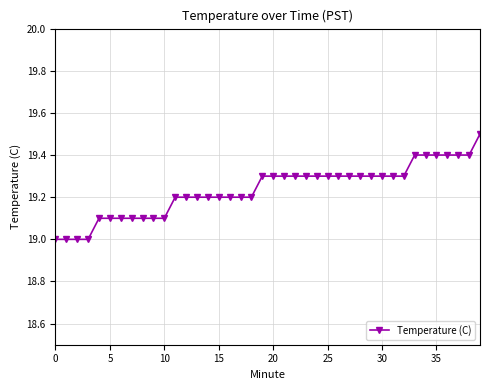

What is the average value?

19.2